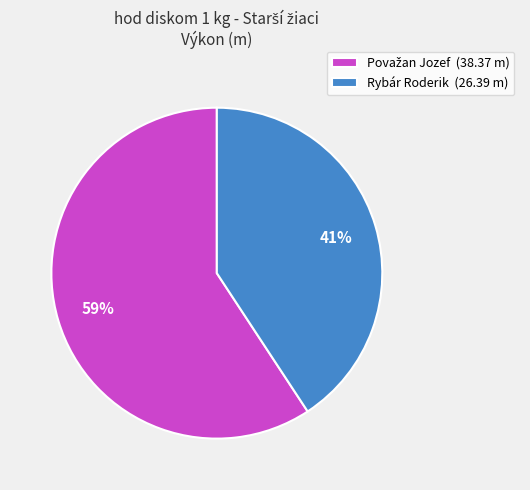

True or false: Rybár Roderik (26.39 m) accounts for 30% of the total.

False